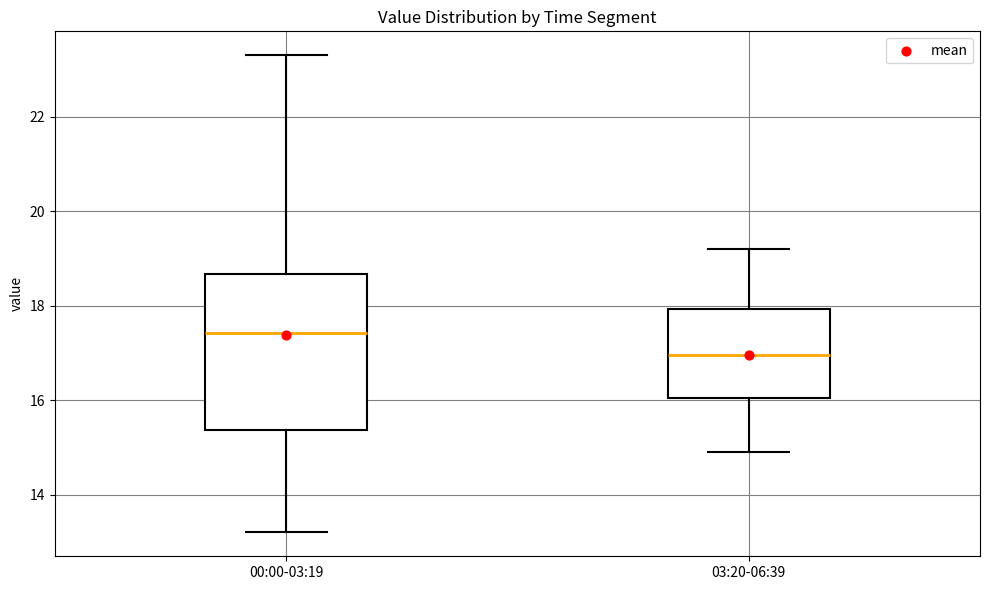

Where does the lower whisker of the box for 00:00-03:19 end on the y-axis? The values are not printed on the chart, so give them approximately, as read against the axis.

13.2